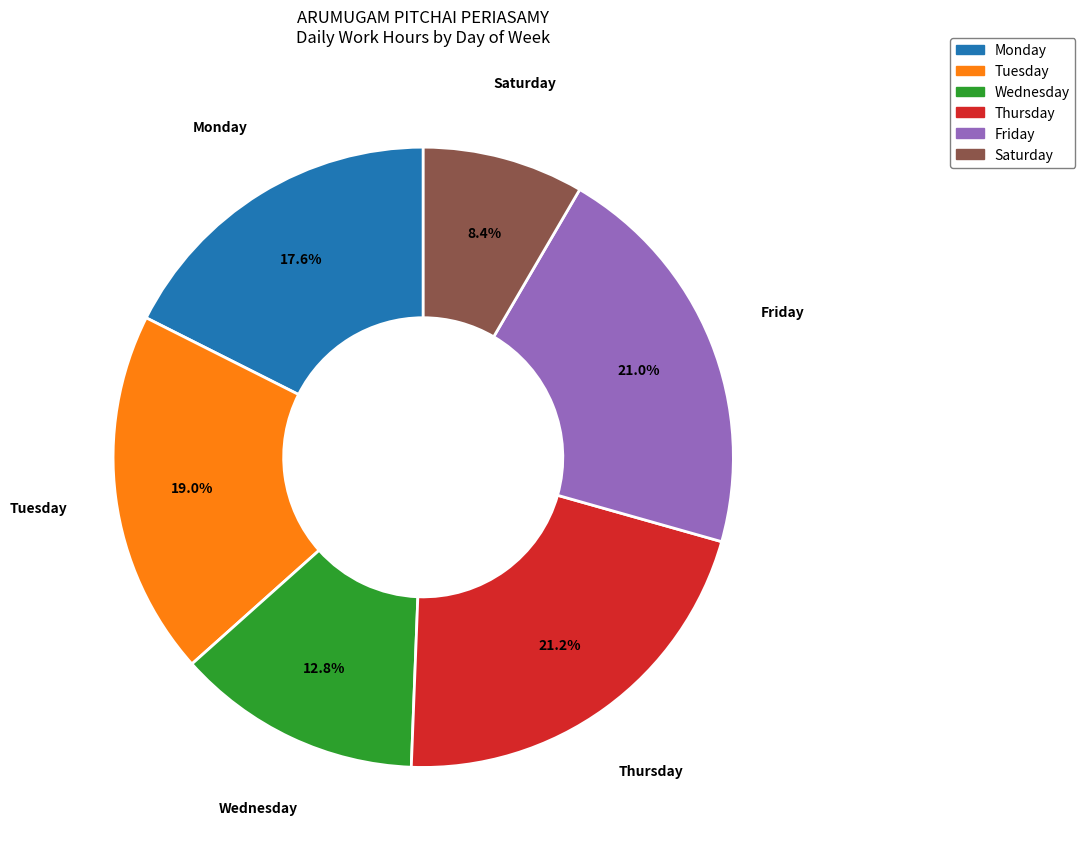

Count the number of slices in the pie.

6